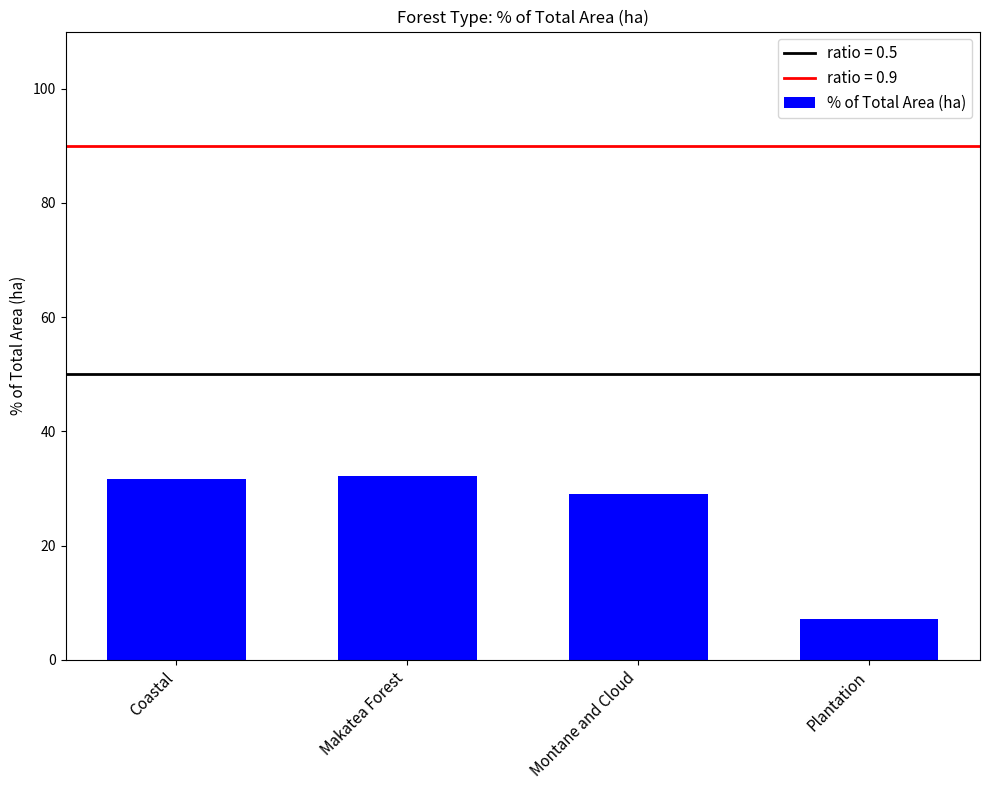

Which has a higher value, Plantation or Montane and Cloud?

Montane and Cloud